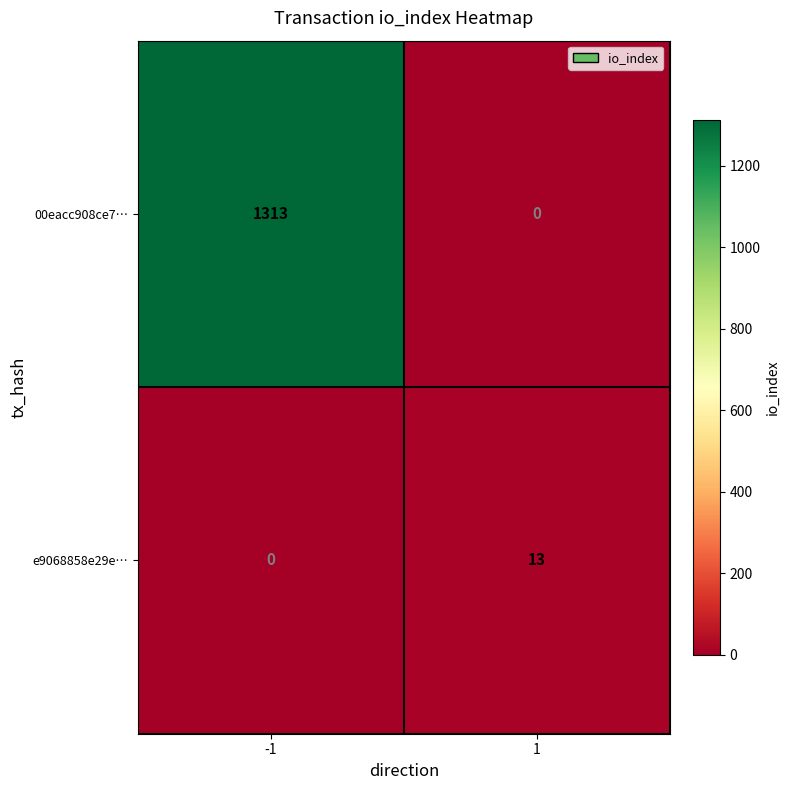

What is the difference between the maximum and minimum values in the 00eacc908ce7… series?

1313